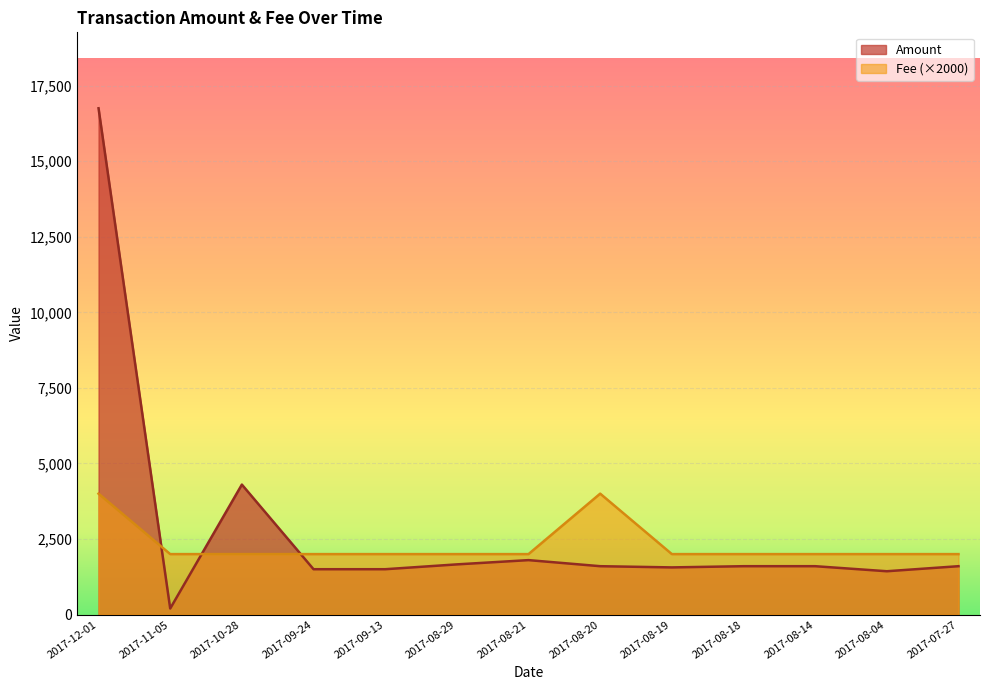

Which series has the largest total across all categories?

Amount